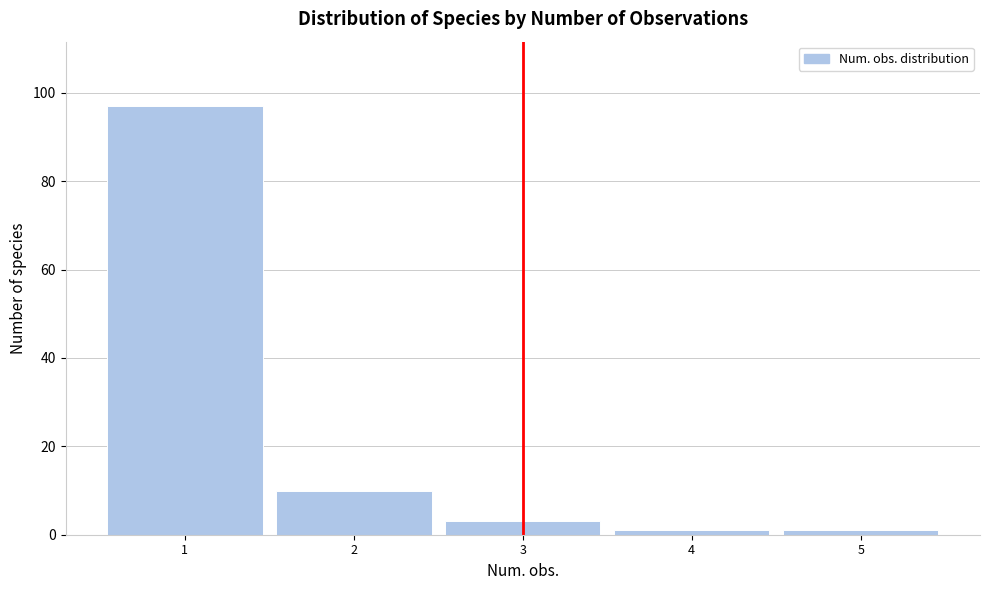

What is the height of the bar covering 0.5 to 1.5 on the x-axis? The values are not printed on the chart, so give them approximately, as read against the axis.

98